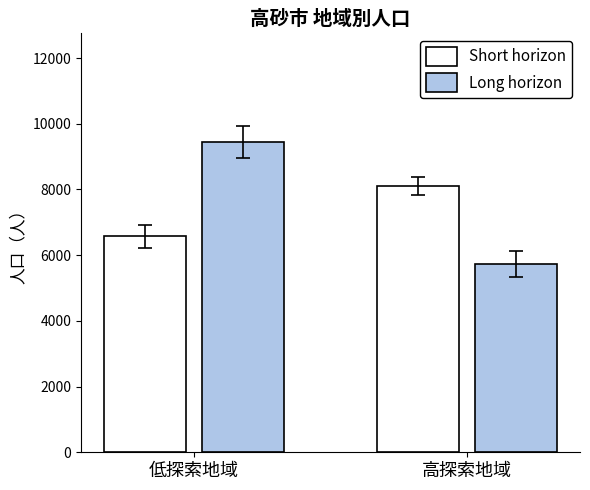

What is the total value across all series at 高探索地域?

13828.5